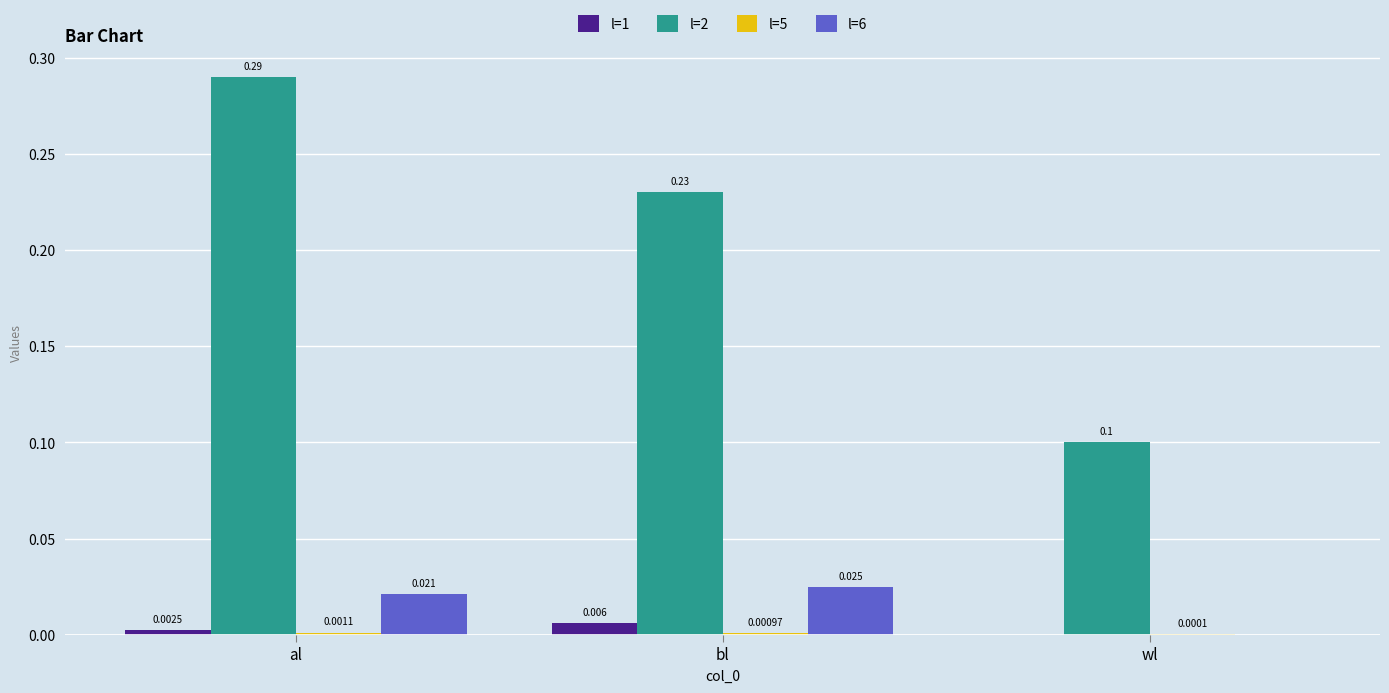

At which category is the sum across all series the highest?

al